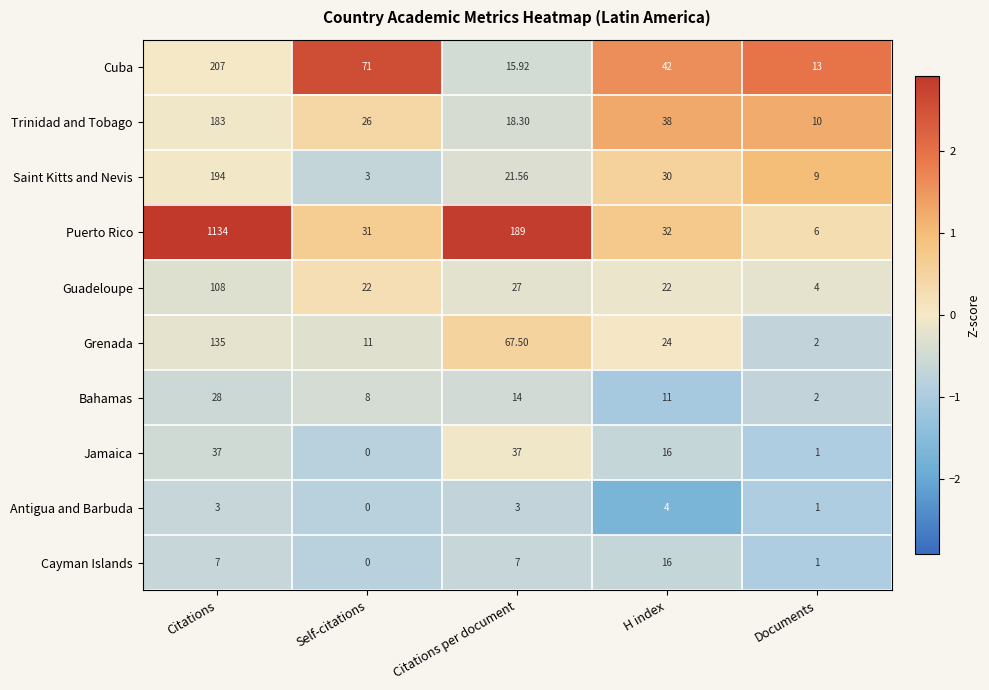

Between Citations per document and Documents, which series saw the biggest shift?

Puerto Rico